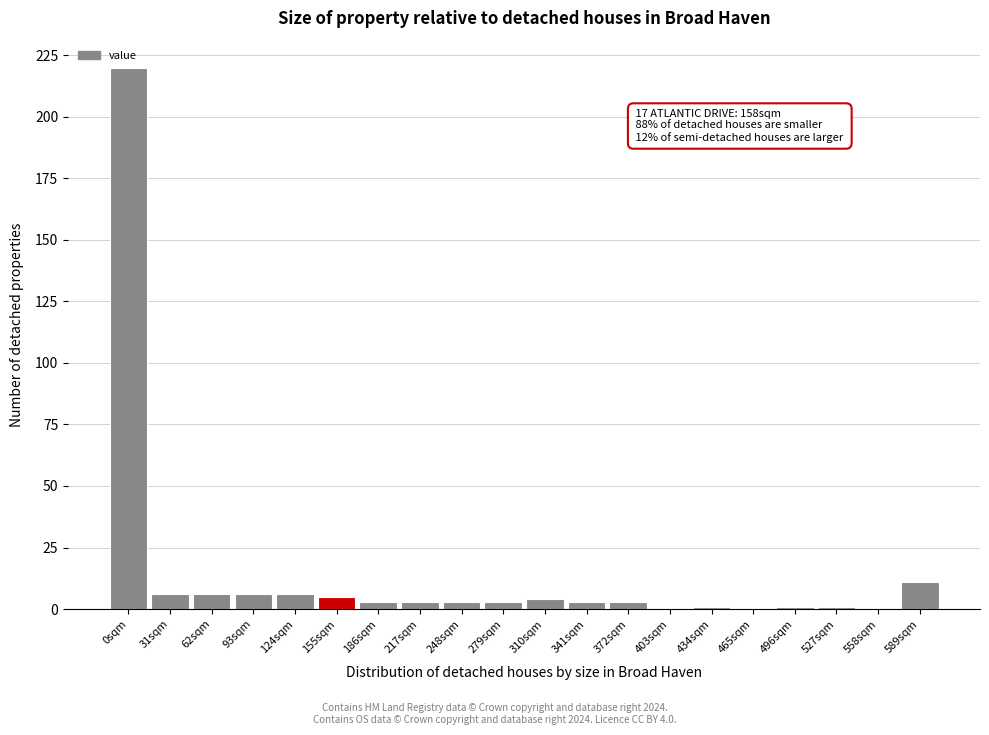

Reading left to right, transcribe all the data shown in this chart.

0sqm=220	31sqm=6	62sqm=6	93sqm=6	124sqm=6	155sqm=5	186sqm=3	217sqm=3	248sqm=3	279sqm=3	310sqm=4	341sqm=3	372sqm=3	403sqm=0	434sqm=1	465sqm=0	496sqm=1	527sqm=1	558sqm=0	589sqm=11